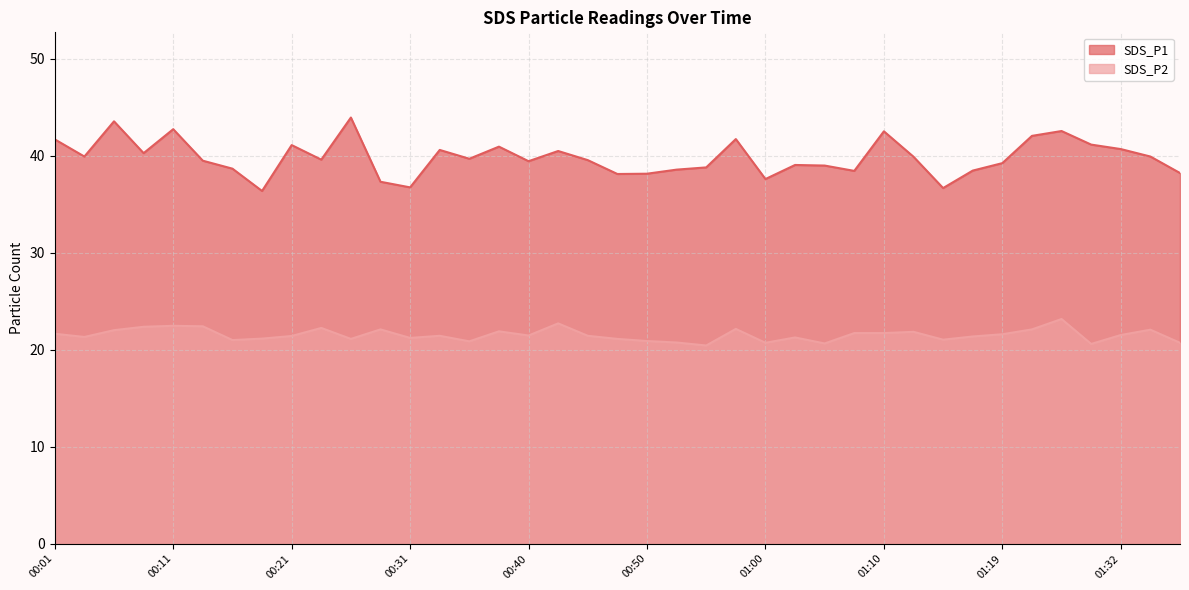

True or false: SDS_P2 has a value of 10.8 at 00:33.

False